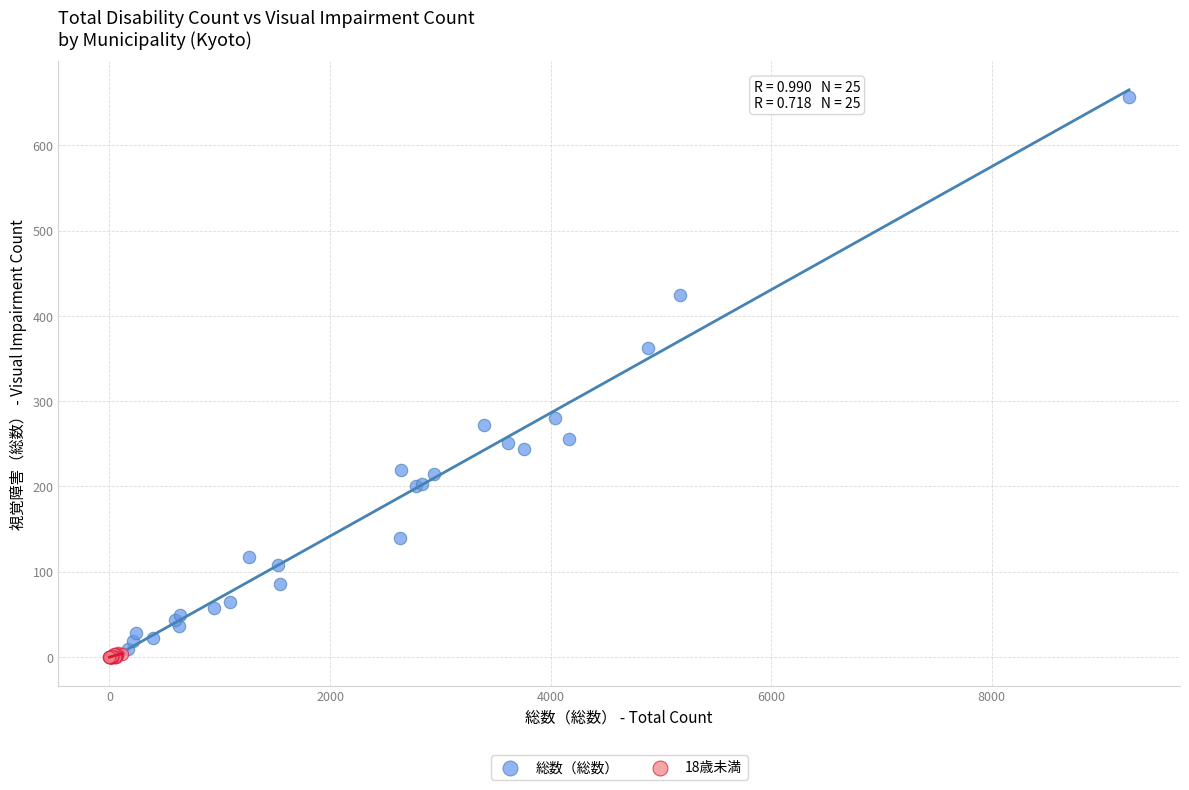

Which series contains the highest Y value?

総数（総数）